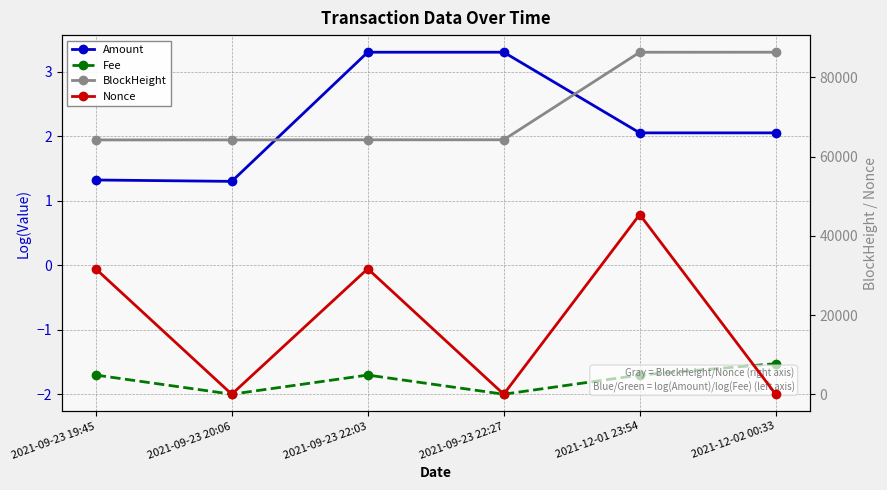

List the series in order of their peak value, highest first.

BlockHeight, Nonce, Amount, Fee